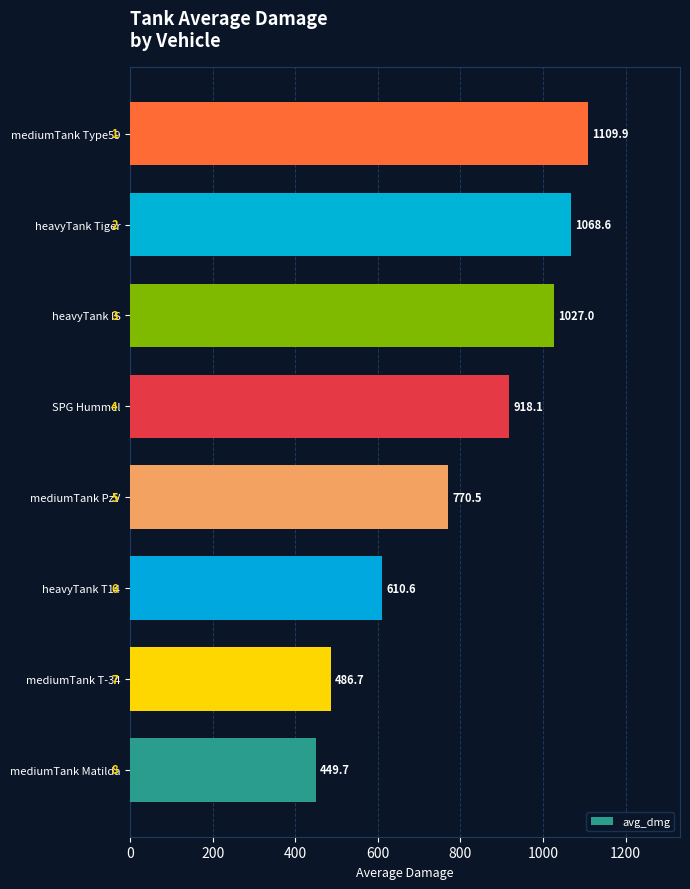

Count the number of categories in the chart.

8